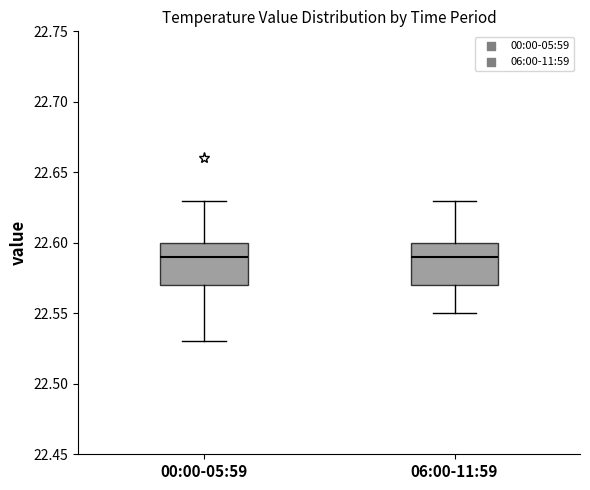

Reading left to right, read every box against the y-axis: the position of its median line, the range the box covers, and the ends of its whiskers. The values are not printed on the chart, so give them approximately, as read against the axis.

00:00-05:59: median 22.59, box 22.57 to 22.60, whiskers 22.53 to 22.63
06:00-11:59: median 22.59, box 22.57 to 22.60, whiskers 22.55 to 22.63